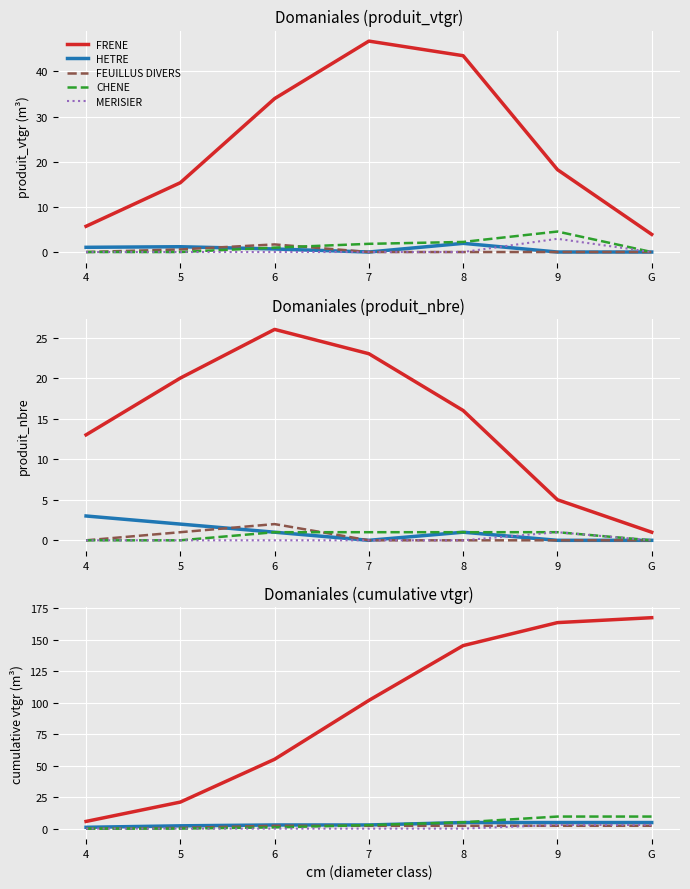

The FRENE series shows 5.7 at 4. True or false?

True